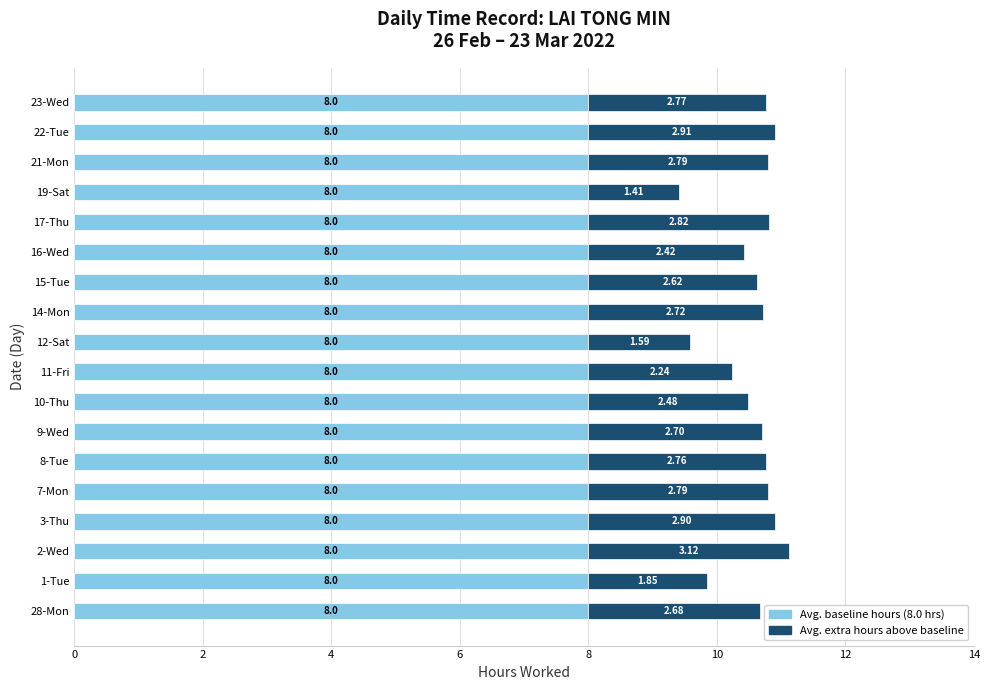

What is the total value across all series at 12-Sat?

9.6